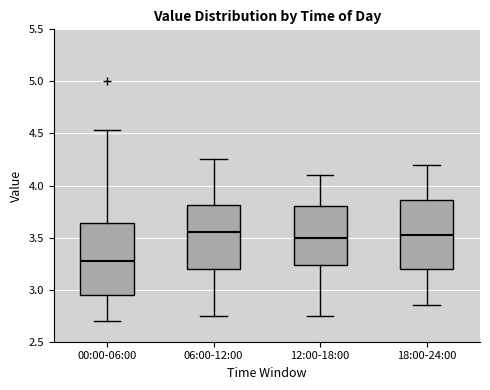

Reading left to right, read every box against the y-axis: the position of its median line, the range the box covers, and the ends of its whiskers. The values are not printed on the chart, so give them approximately, as read against the axis.

00:00-06:00: median 3.30, box 2.95 to 3.65, whiskers 2.70 to 4.55
06:00-12:00: median 3.55, box 3.20 to 3.80, whiskers 2.75 to 4.25
12:00-18:00: median 3.50, box 3.25 to 3.80, whiskers 2.75 to 4.10
18:00-24:00: median 3.55, box 3.20 to 3.85, whiskers 2.85 to 4.20